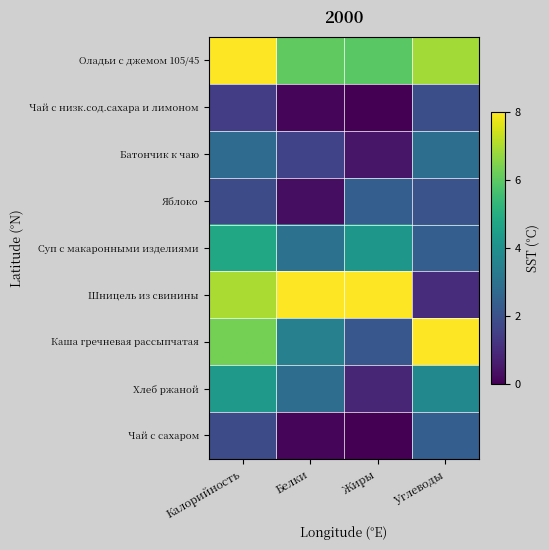

How many data points does each series have?

4